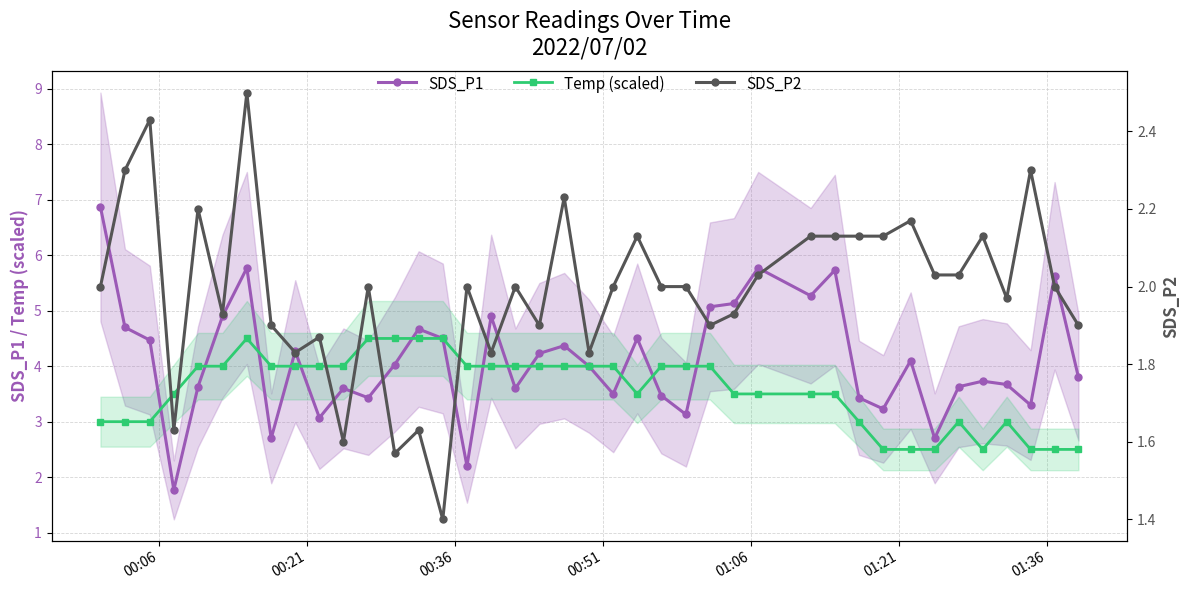

What is the value of the SDS_P1 point at the 16th from the left?

2.2